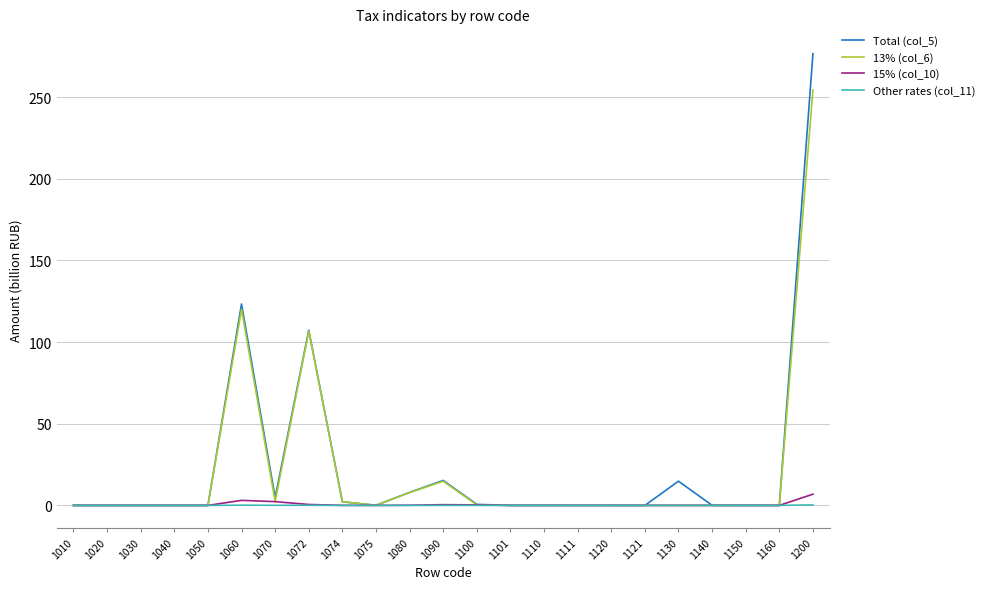

Which series has the largest range (max minus min)?

Total (col_5)